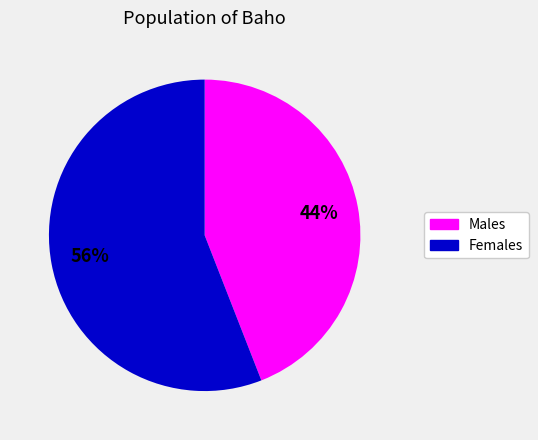

Does any single category account for the majority?

Yes